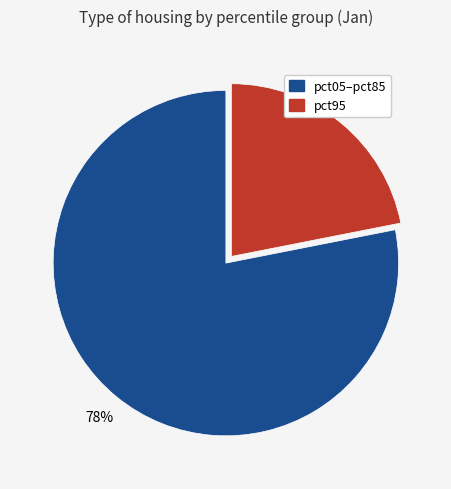

Count the number of slices in the pie.

2